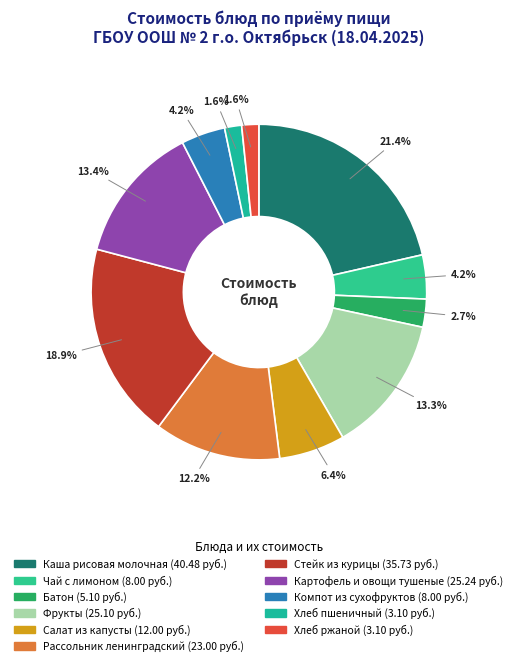

To the nearest percent, what percentage of the pie is Рассольник ленинградский?

12%